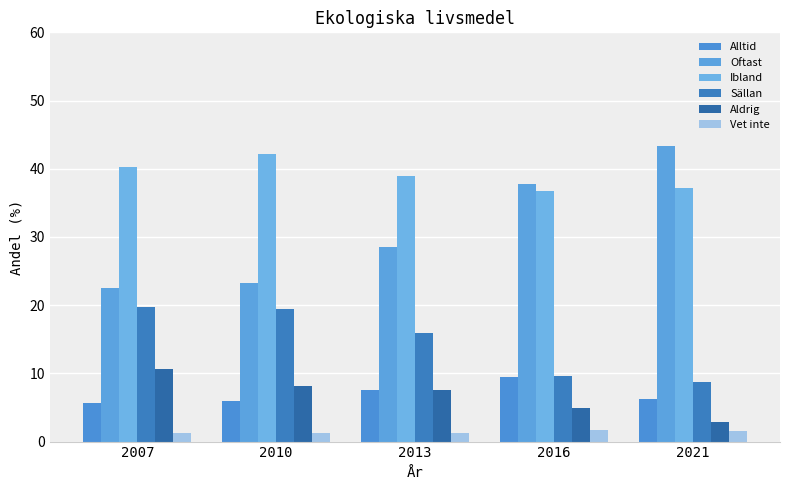

Count the number of categories in the chart.

5